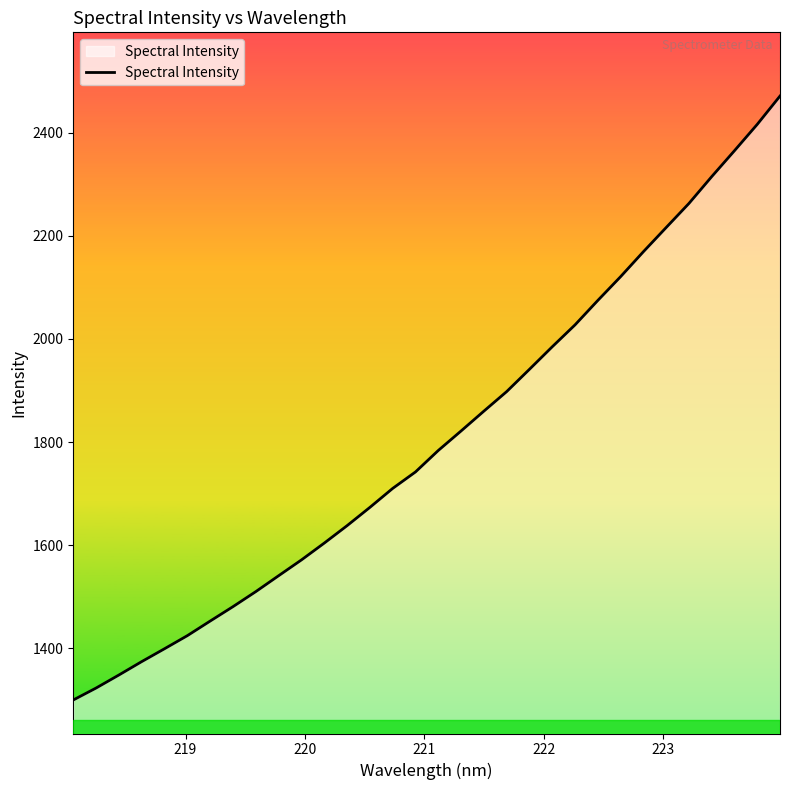

What is the difference between the maximum and minimum values?

1171.1